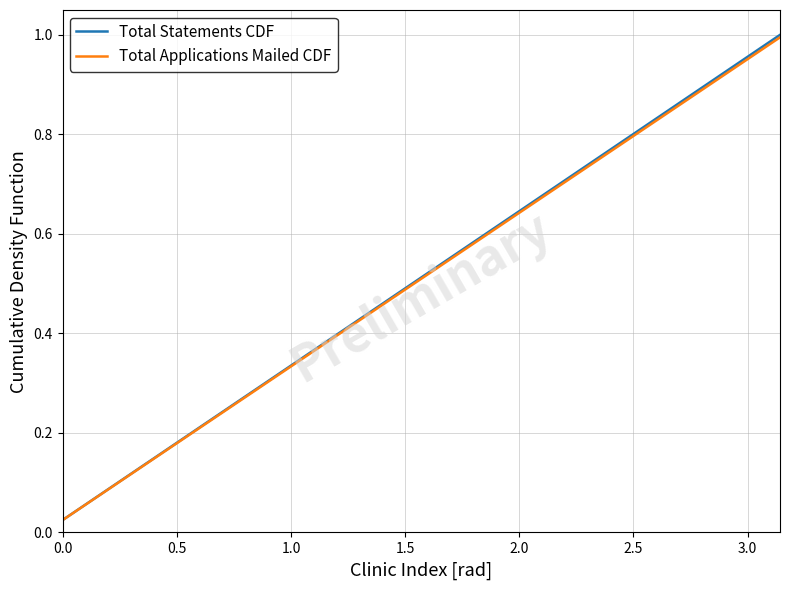

Which series has the widest spread of values?

Total Statements CDF